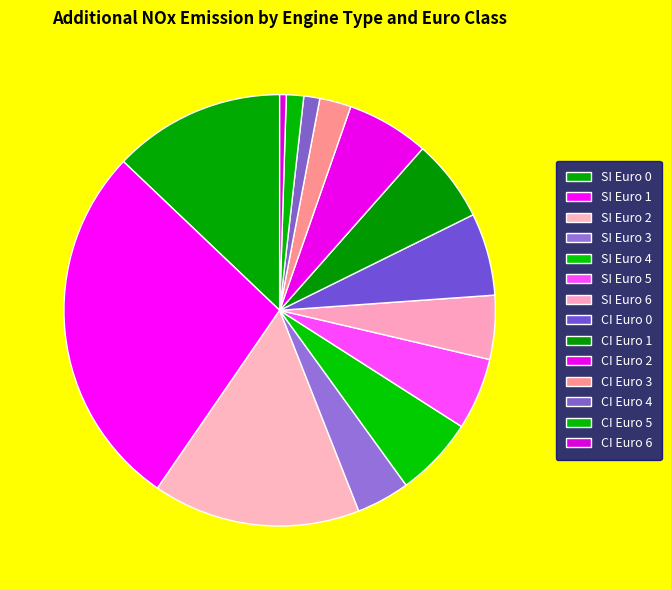

Which slice is the largest?

SI Euro 1